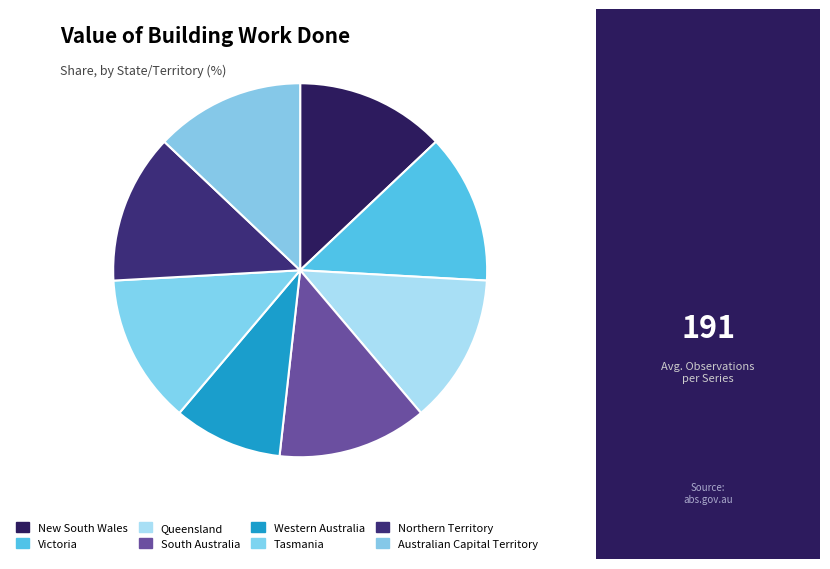

What is the largest slice in the pie chart?

New South Wales